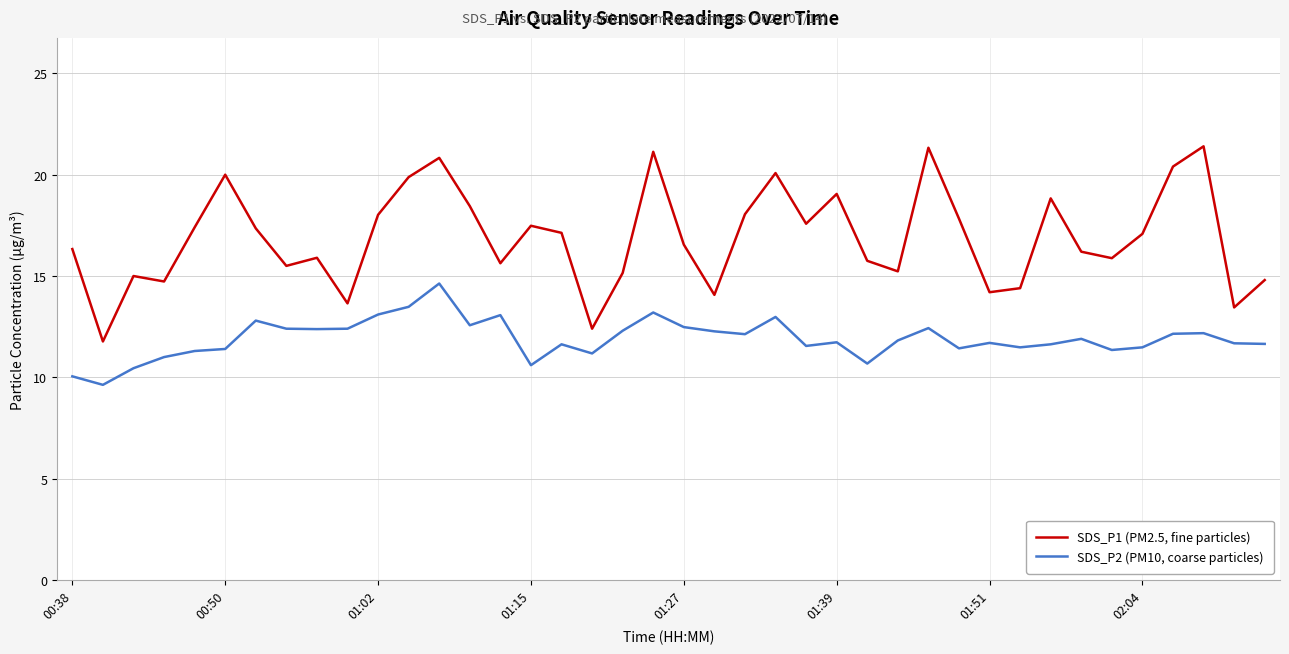

True or false: SDS_P1 (PM2.5, fine particles) and SDS_P2 (PM10, coarse particles) intersect in this chart.

False